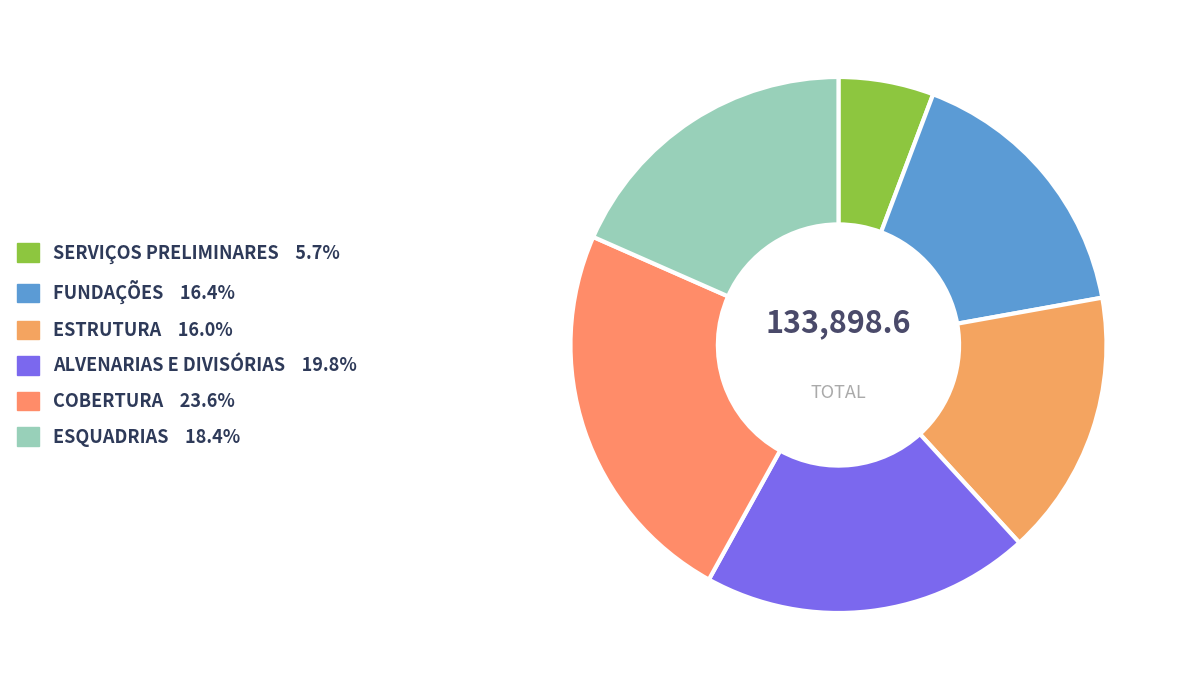

Which category has the smallest portion of the pie?

SERVIÇOS PRELIMINARES